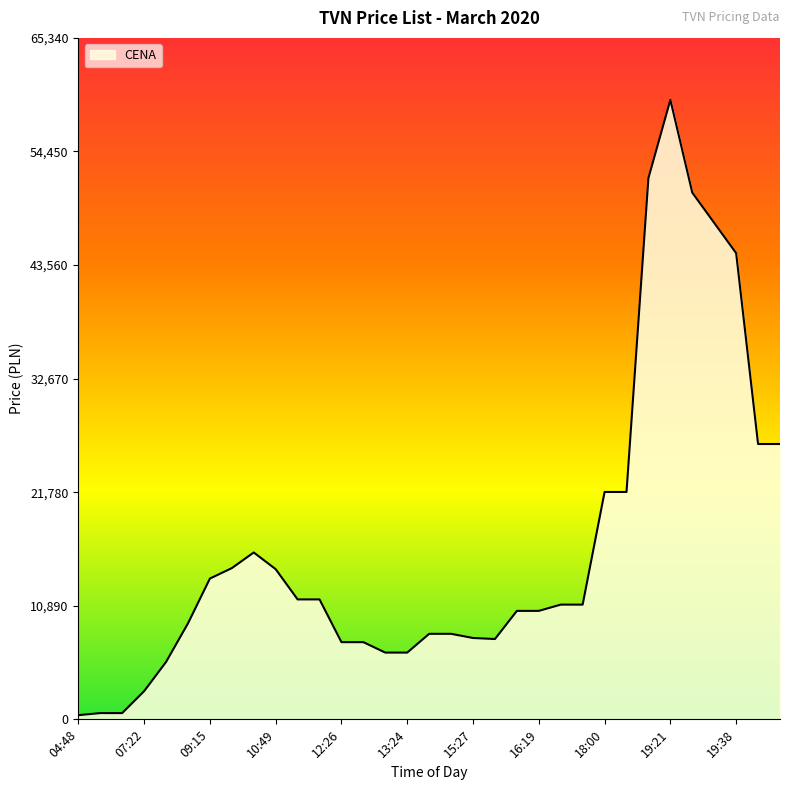

How many lines are shown in the chart?

1